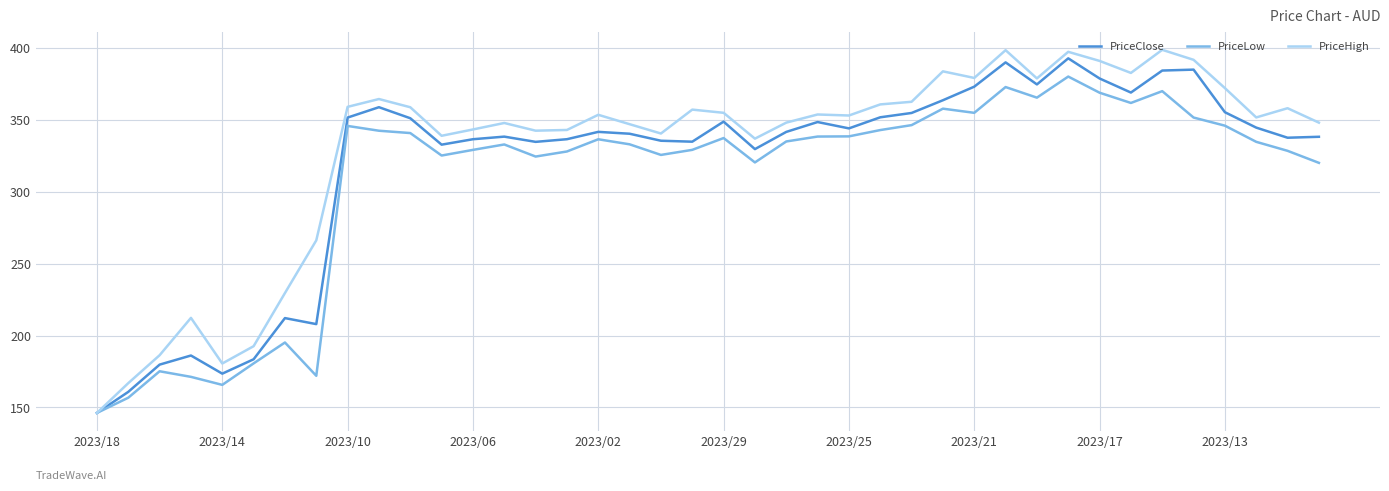

Which series has the largest total across all categories?

PriceHigh